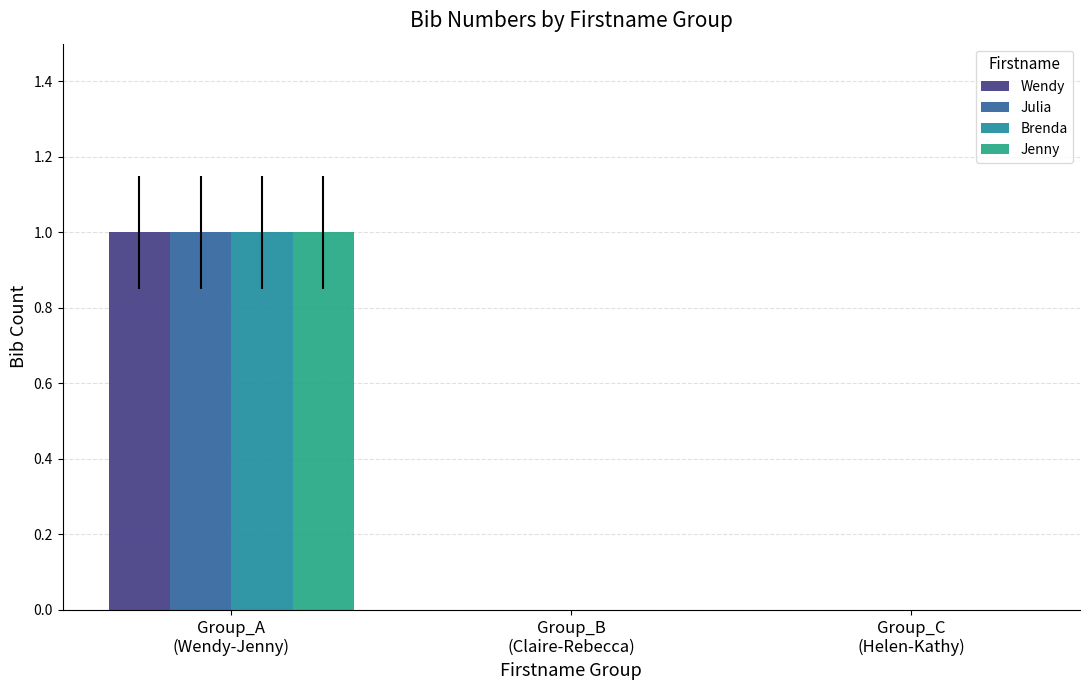

Is the value of Jenny at Group_A
(Wendy-Jenny) greater than the value of Julia at Group_B
(Claire-Rebecca)?

Yes